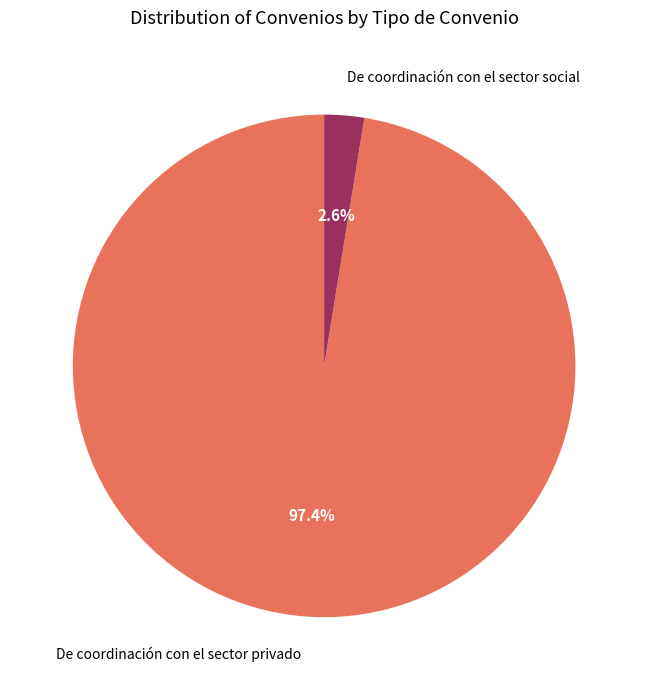

Is the sum of De coordinación con el sector privado and De coordinación con el sector social greater than half?

Yes